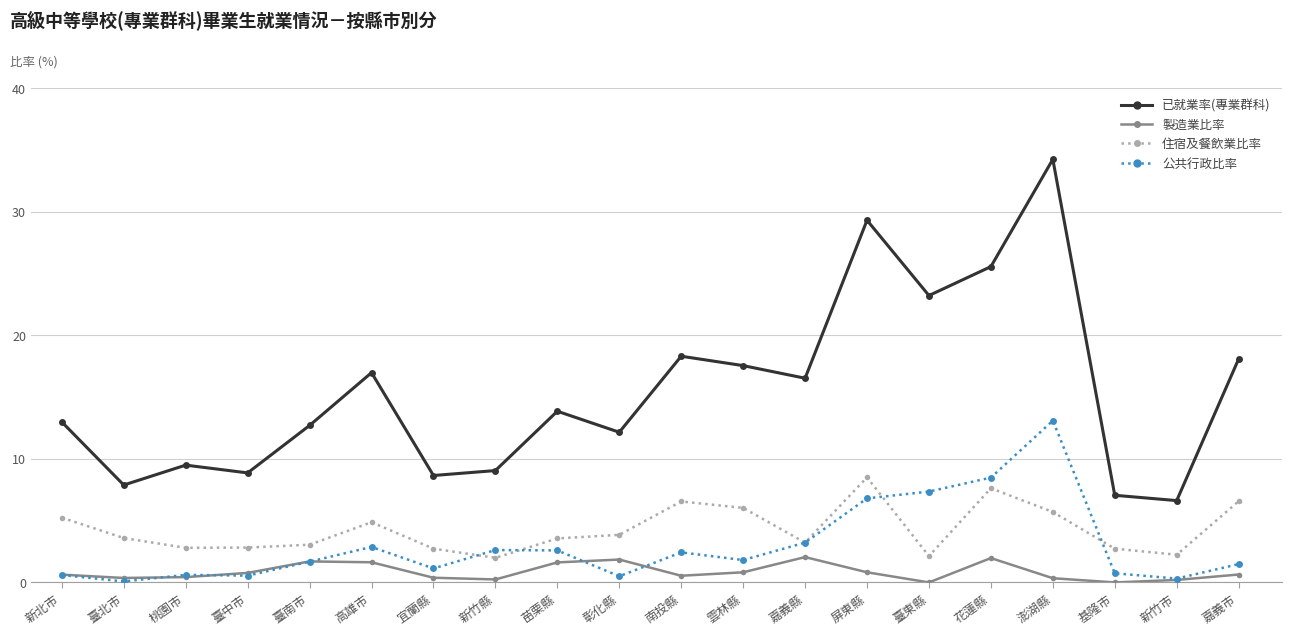

At which label does 已就業率(專業群科) reach its minimum?

新竹市